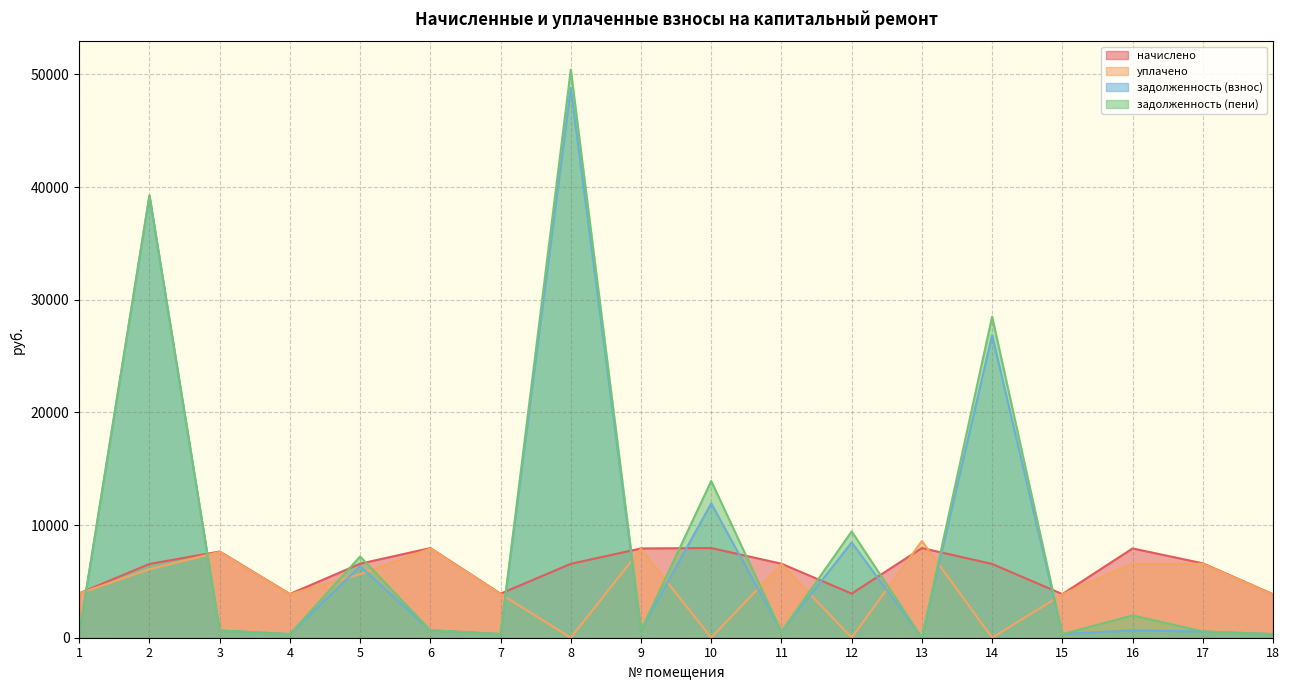

True or false: начислено and уплачено cross at least once.

True